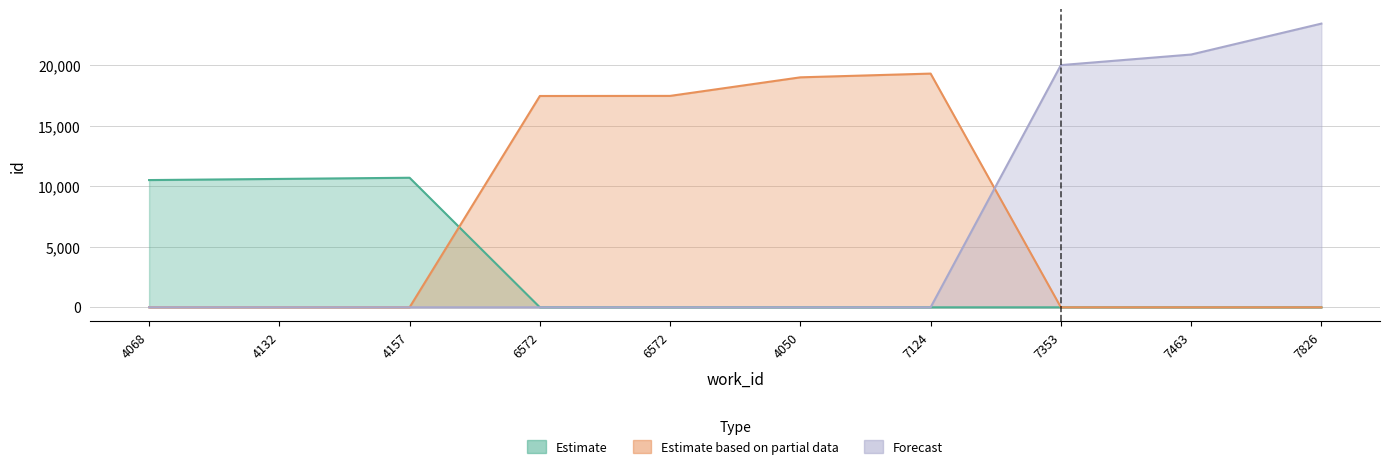

How many data points in Estimate are above 0?

3